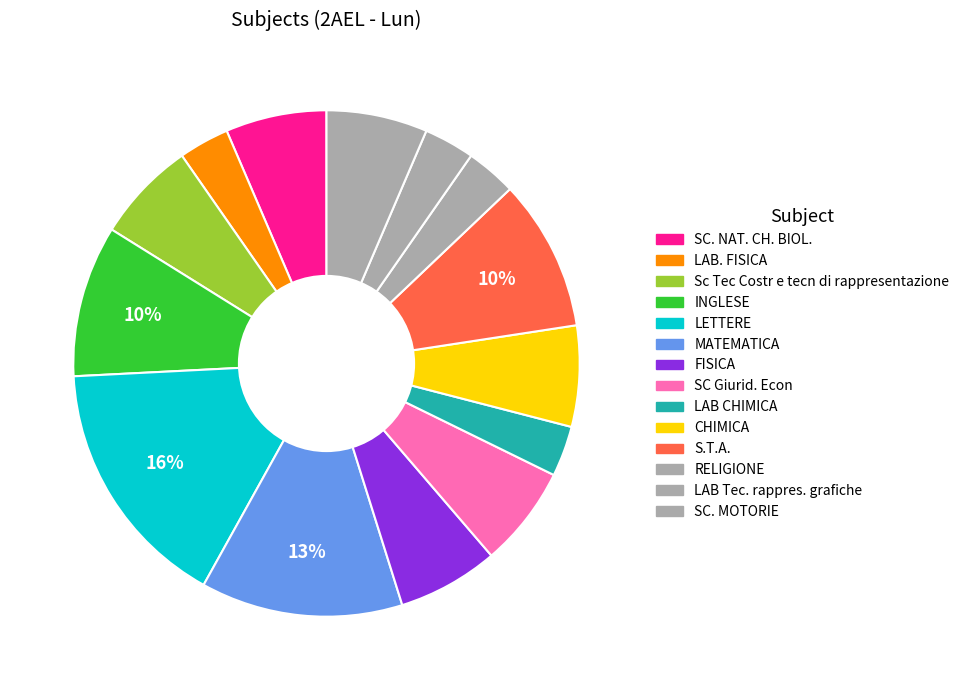

To the nearest percent, what is the average slice percentage?

7%